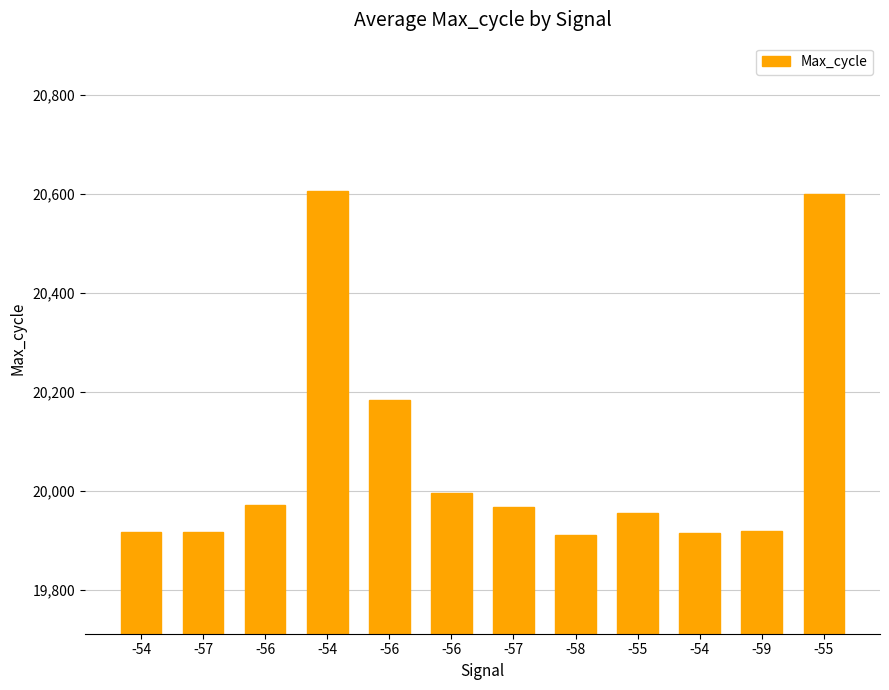

Which has a higher value, -59 or -54?

-59